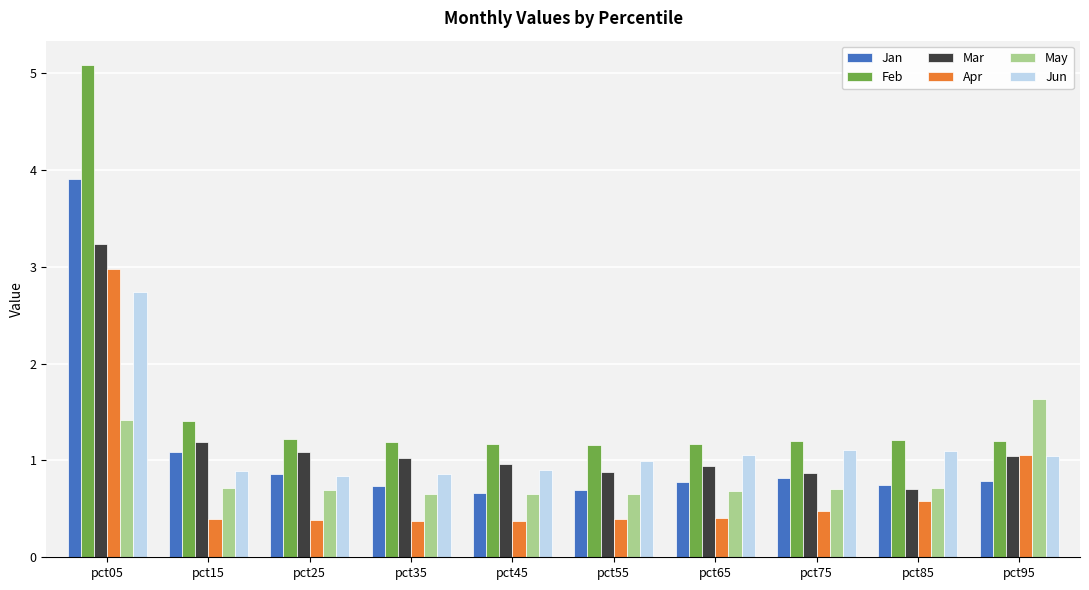

True or false: Apr has a value of 1.1 at pct95.

True